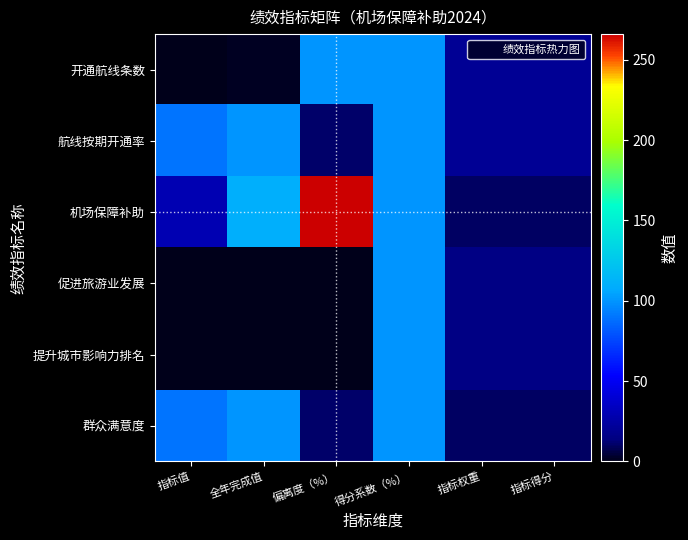

List the series in order of their peak value, lowest first.

开通航线条数, 航线按期开通率, 促进旅游业发展, 提升城市影响力排名, 群众满意度, 机场保障补助